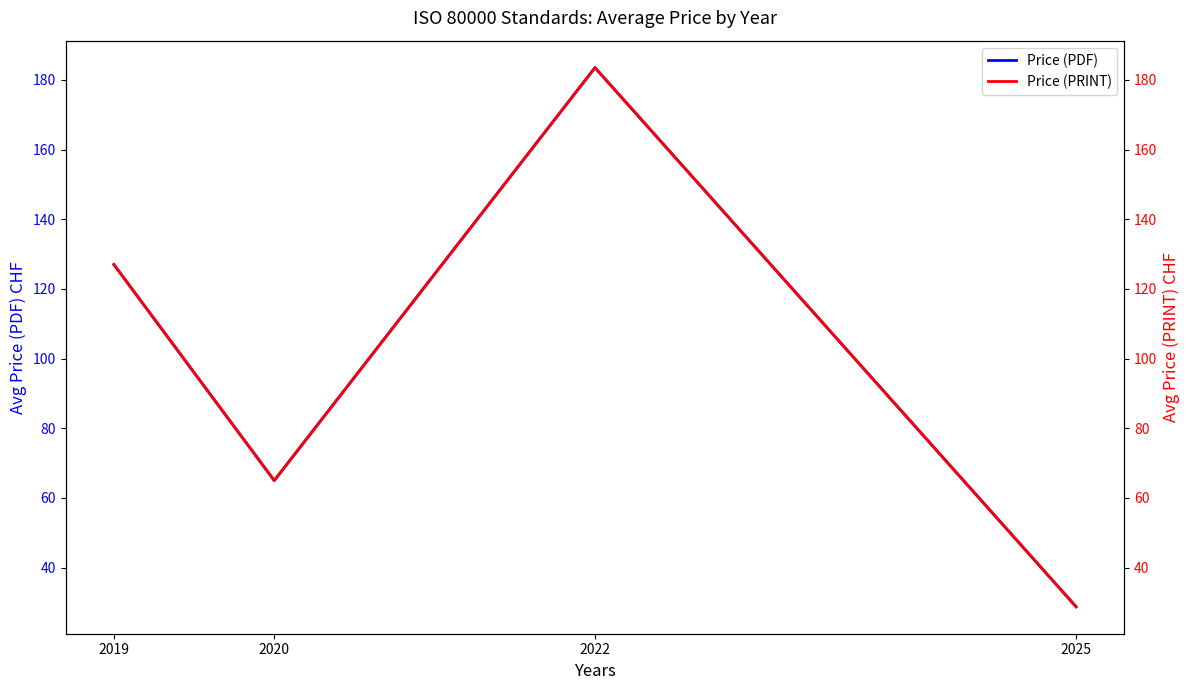

At which category does Price (PDF) reach its first local valley?

2020